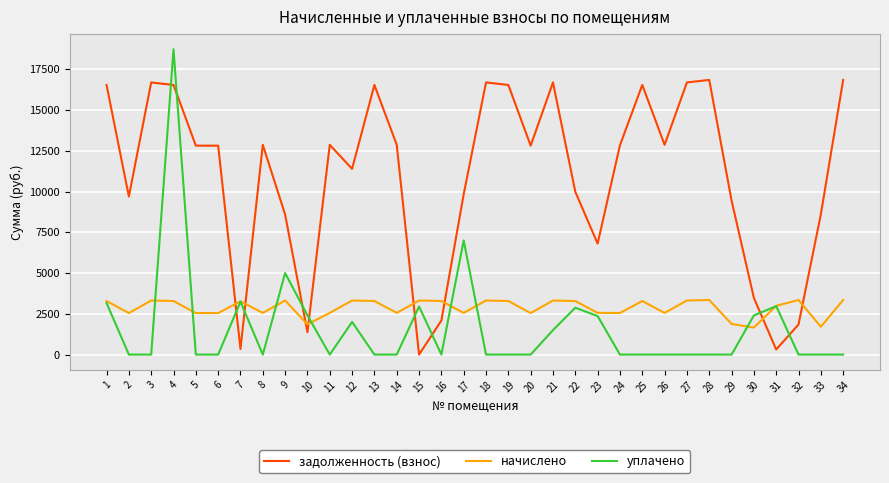

Which series has the widest spread of values?

уплачено